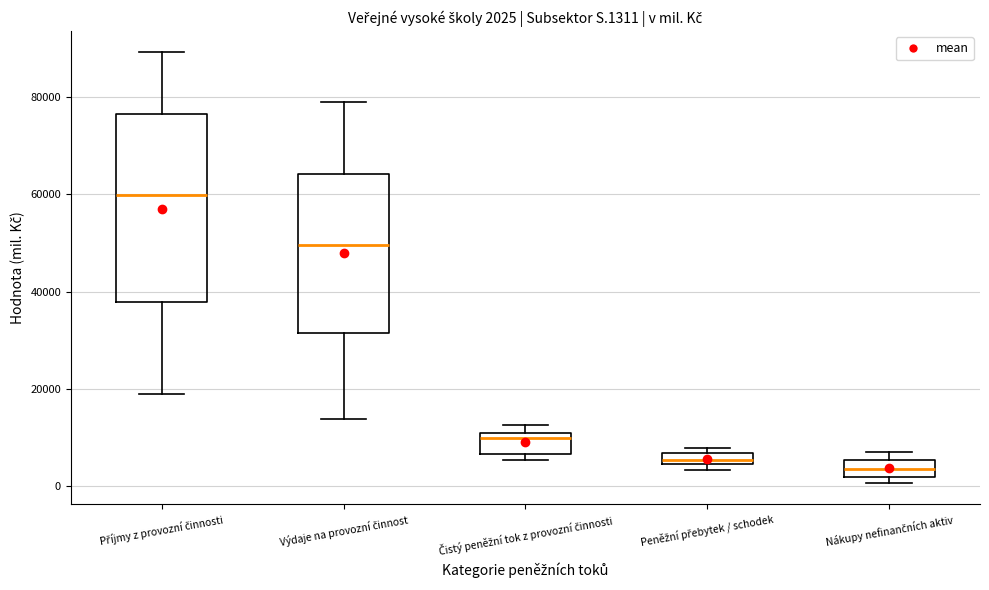

Which box's median line is the highest?

Příjmy z provozní činnosti